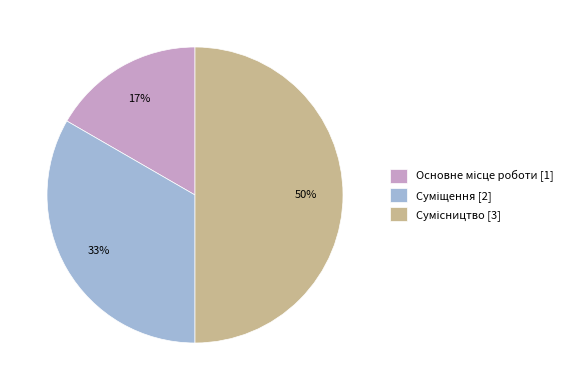

To the nearest percent, what is the average slice percentage?

33%